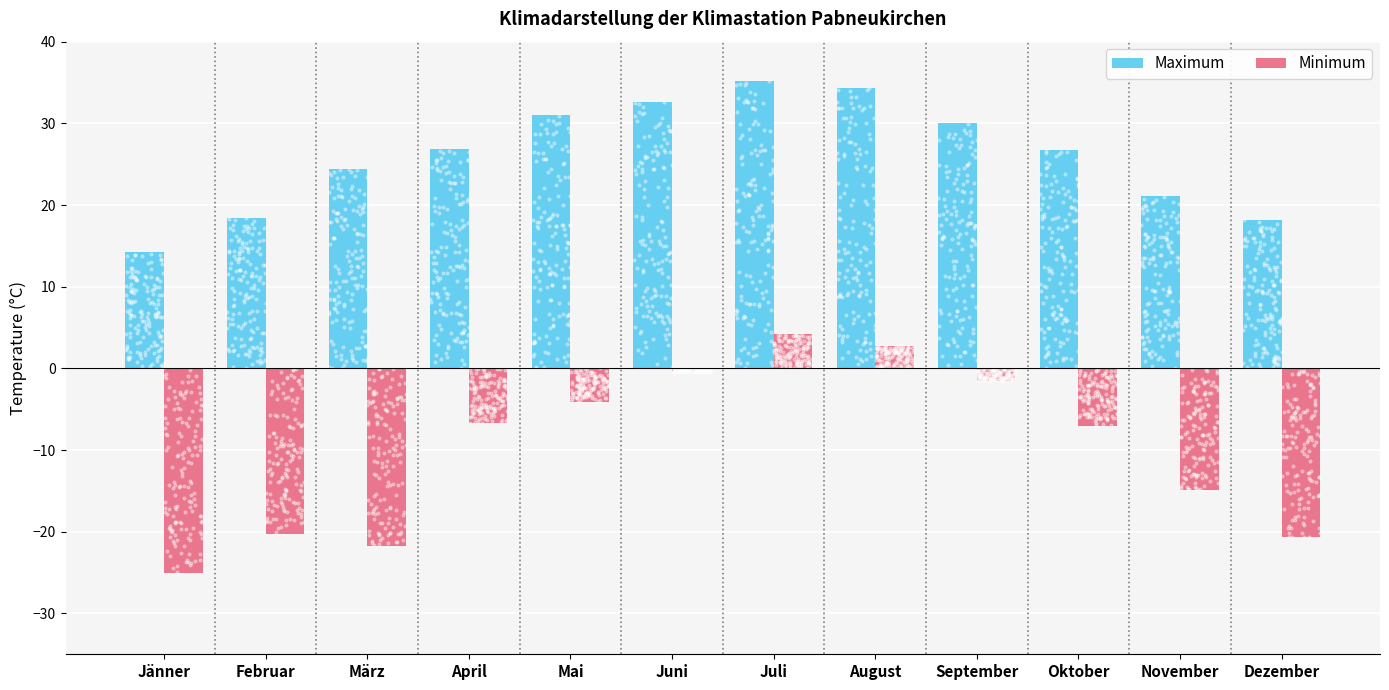

Which series has the widest spread of Y values?

Minimum